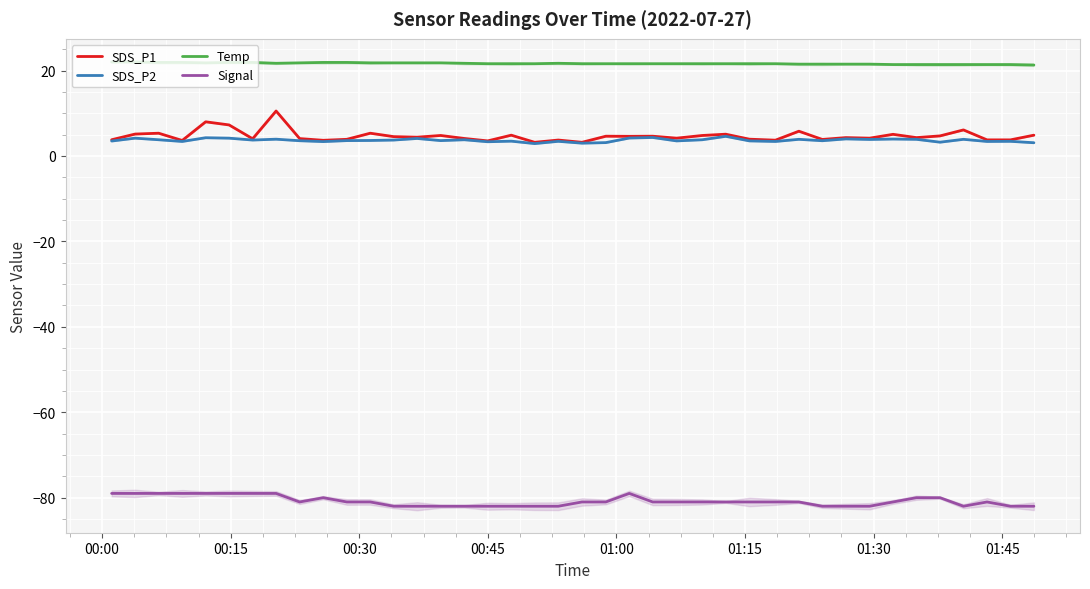

In Signal, how many points are higher than both neighbors (excluding endpoints)?

3